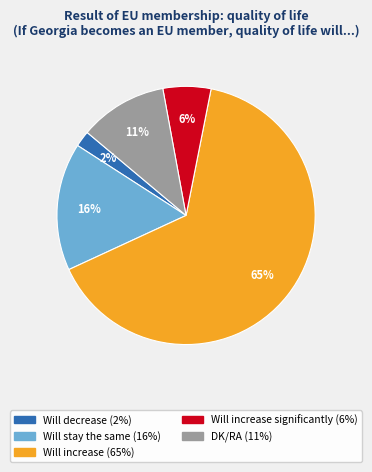

To the nearest percent, what is the average slice percentage?

20%